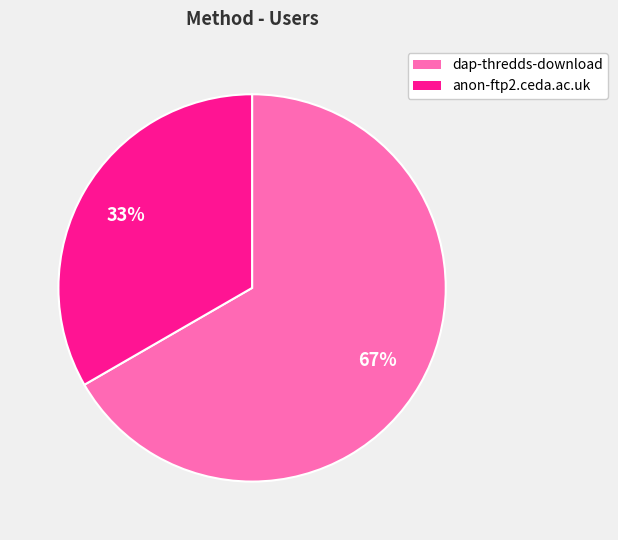

Rank the categories by value from highest to lowest.

dap-thredds-download, anon-ftp2.ceda.ac.uk